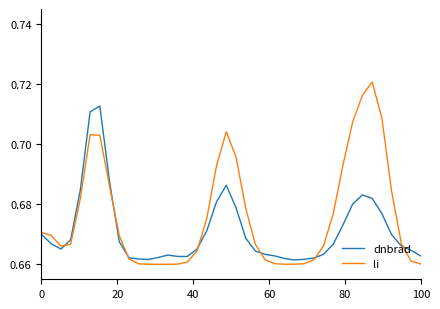

List the series in order of their overall mean, highest first.

li, dnbrad